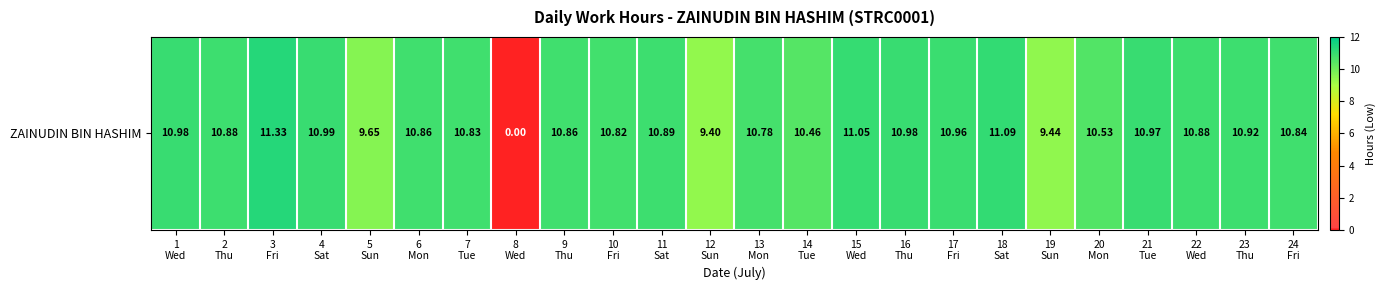

Reading left to right, transcribe all the data shown in this chart.

11.0	10.9	11.3	11.0	9.7	10.9	10.8	0.0	10.9	10.8	10.9	9.4	10.8	10.5	11.1	11.0	11.0	11.1	9.4	10.5	11.0	10.9	10.9	10.8